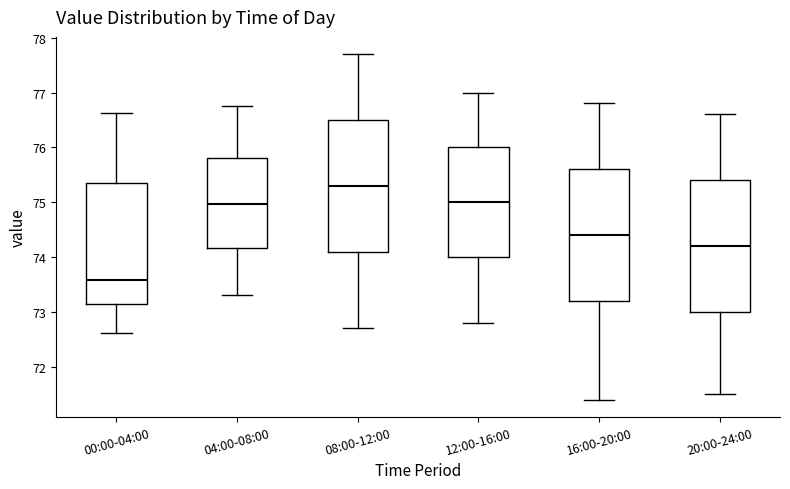

Which box's median line is the lowest?

00:00-04:00